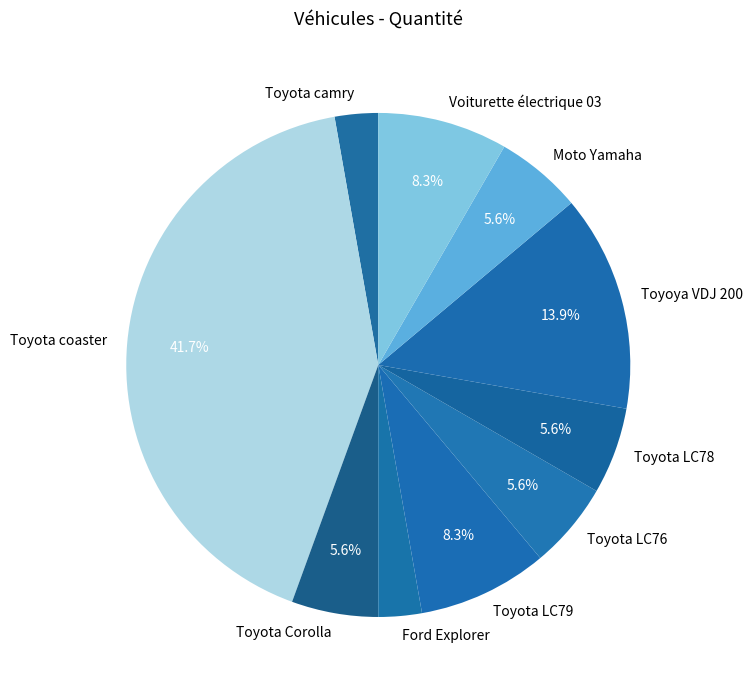

Approximately how many times larger is the value at Toyota Corolla compared to Toyota camry?

2.0